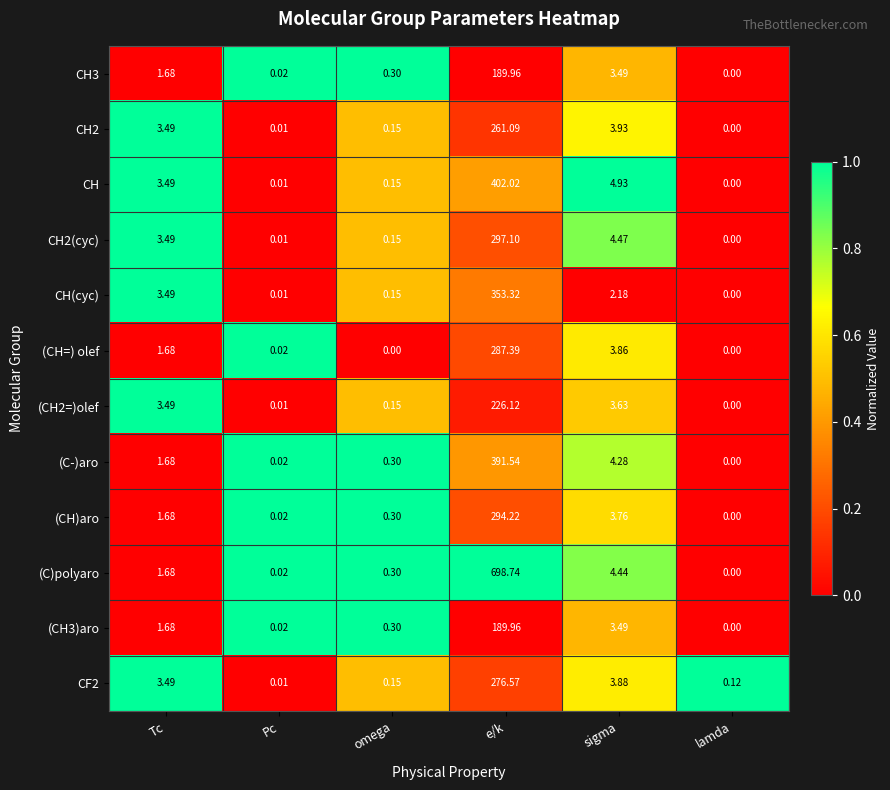

At which label does CH2(cyc) first exceed 3?

Tc